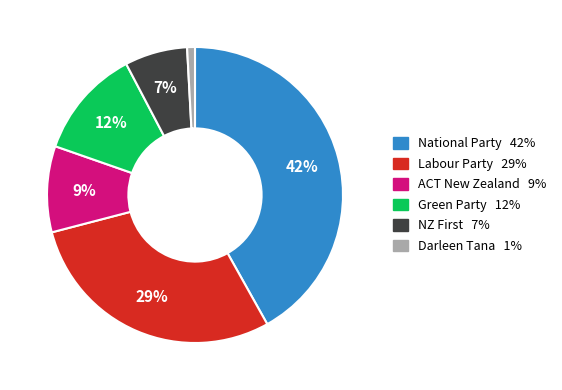

To the nearest percent, what is the average slice percentage?

17%